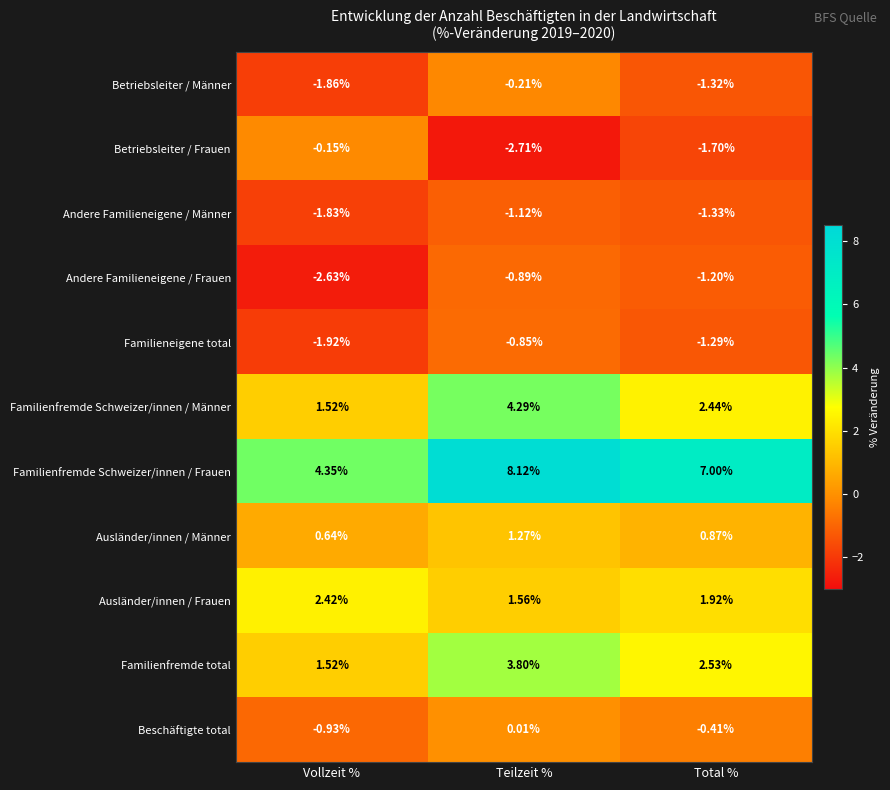

Rank the series by their maximum value, from lowest to highest.

Andere Familieneigene / Männer, Andere Familieneigene / Frauen, Familieneigene total, Betriebsleiter / Männer, Betriebsleiter / Frauen, Beschäftigte total, Ausländer/innen / Männer, Ausländer/innen / Frauen, Familienfremde total, Familienfremde Schweizer/innen / Männer, Familienfremde Schweizer/innen / Frauen